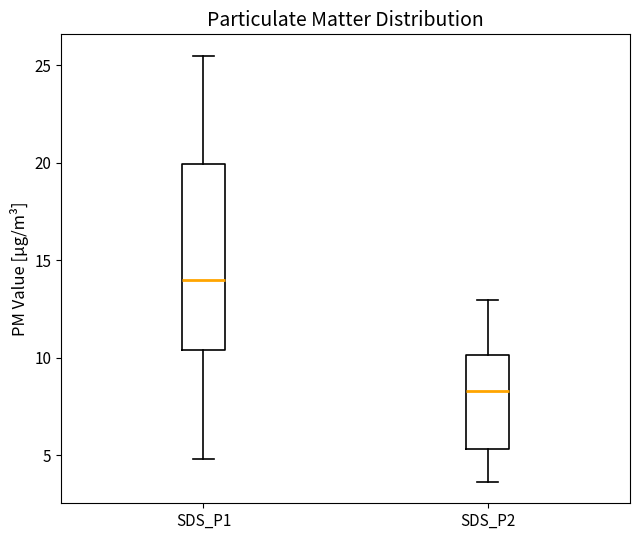

Reading left to right, read every box against the y-axis: the position of its median line, the range the box covers, and the ends of its whiskers. The values are not printed on the chart, so give them approximately, as read against the axis.

SDS_P1: median 14.0, box 10.5 to 20.0, whiskers 5.0 to 25.5
SDS_P2: median 8.5, box 5.5 to 10.0, whiskers 3.5 to 13.0